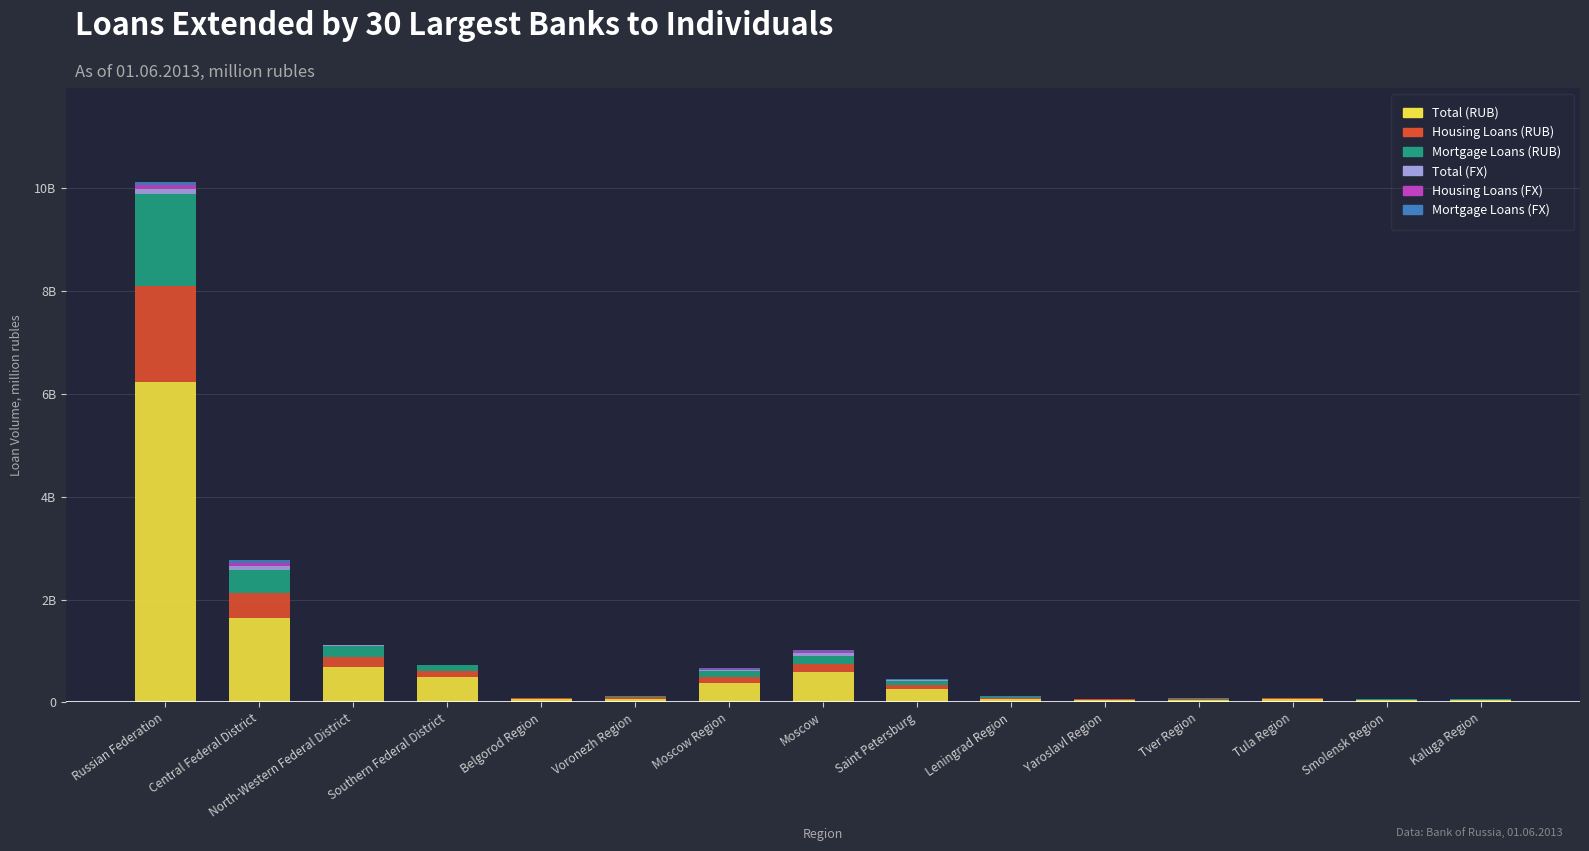

Does the chart contain stacked bars?

Yes